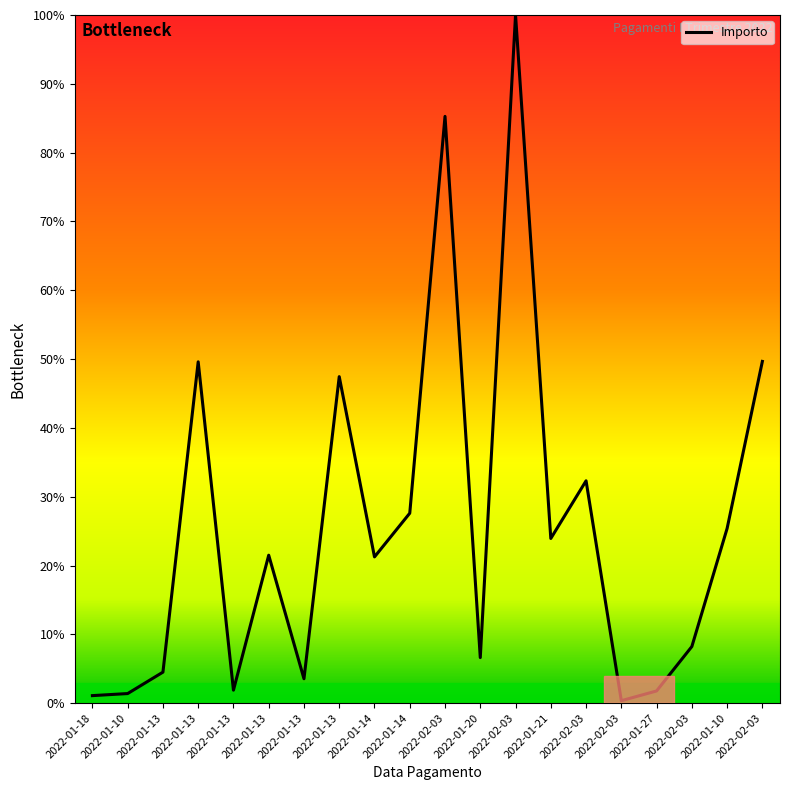

Rank the categories by value from lowest to highest.

2022-02-03, 2022-01-18, 2022-01-10, 2022-01-27, 2022-01-13, 2022-01-13, 2022-01-13, 2022-01-20, 2022-02-03, 2022-01-14, 2022-01-13, 2022-01-21, 2022-01-10, 2022-01-14, 2022-02-03, 2022-01-13, 2022-01-13, 2022-02-03, 2022-02-03, 2022-02-03